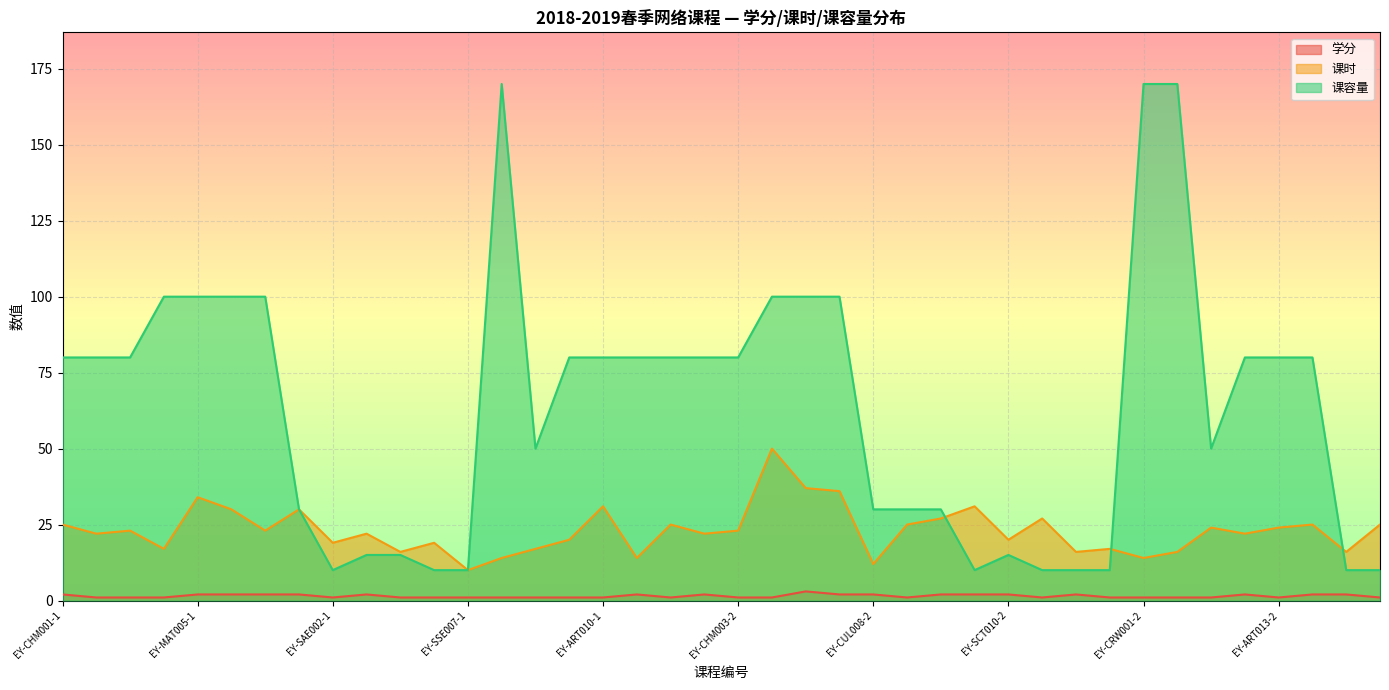

How many data points does each series have?

40